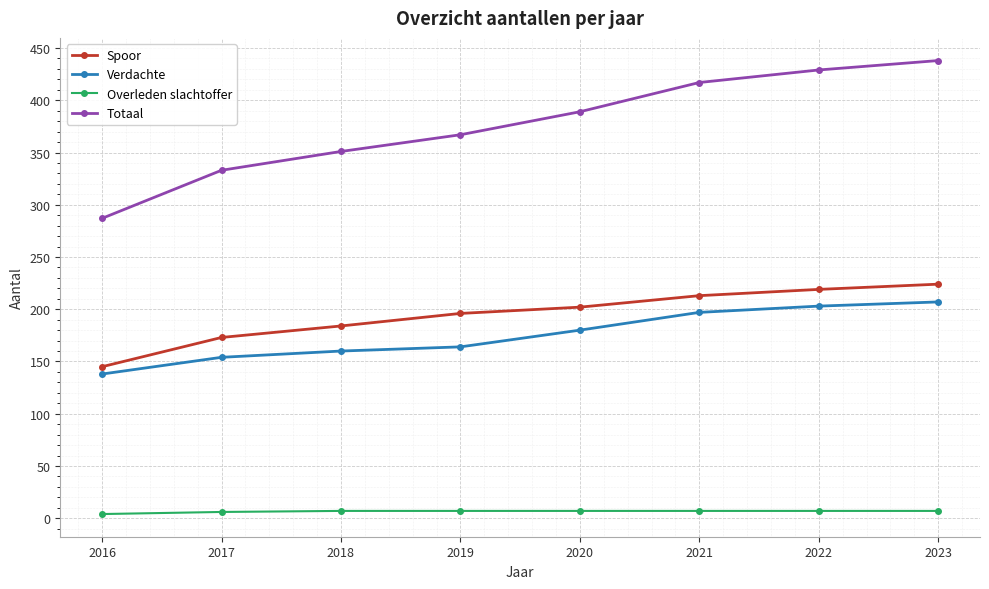

What is the average value of the Totaal series?

376